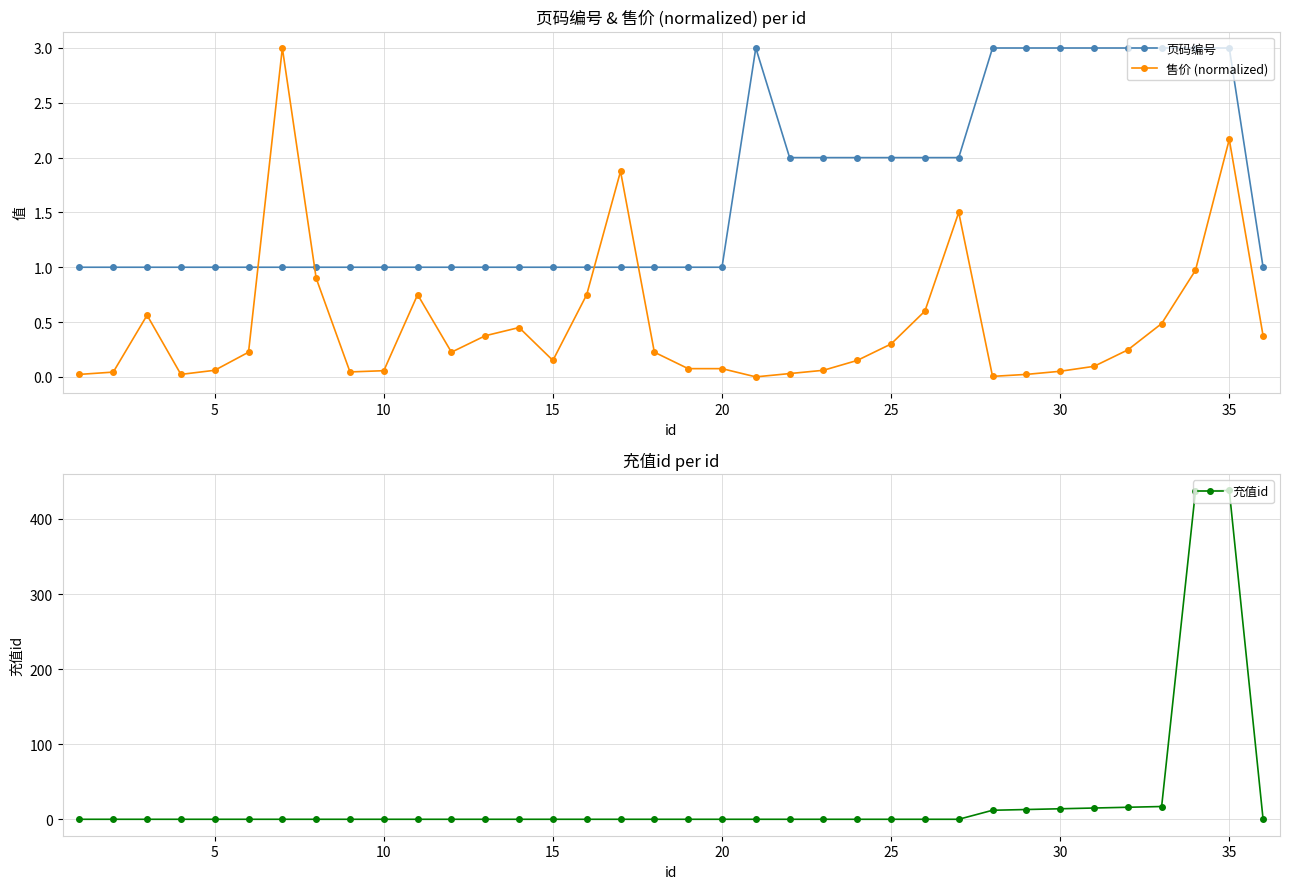

Which series has the largest range (max minus min)?

充值id